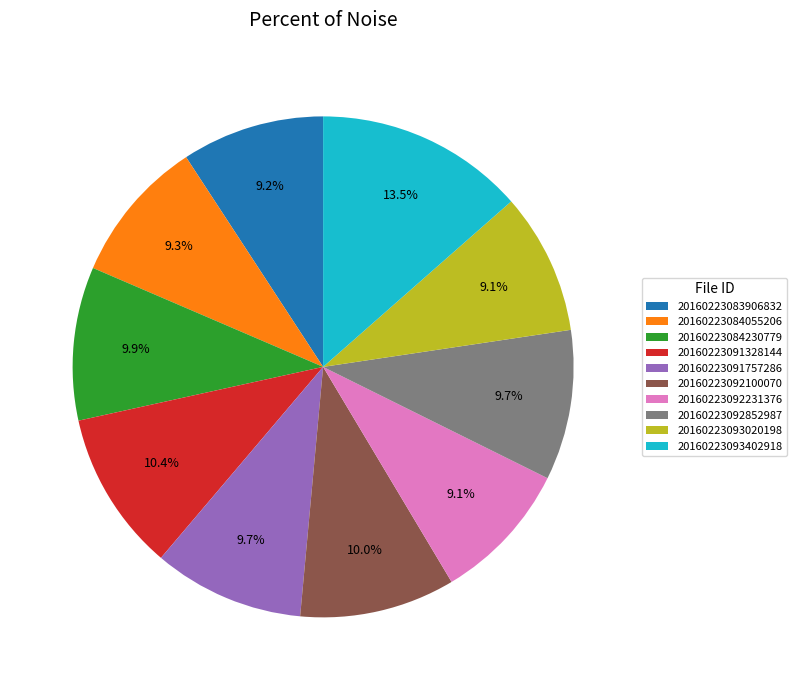

What percentage do 20160223084230779 and 20160223093402918 together represent?

23.4%